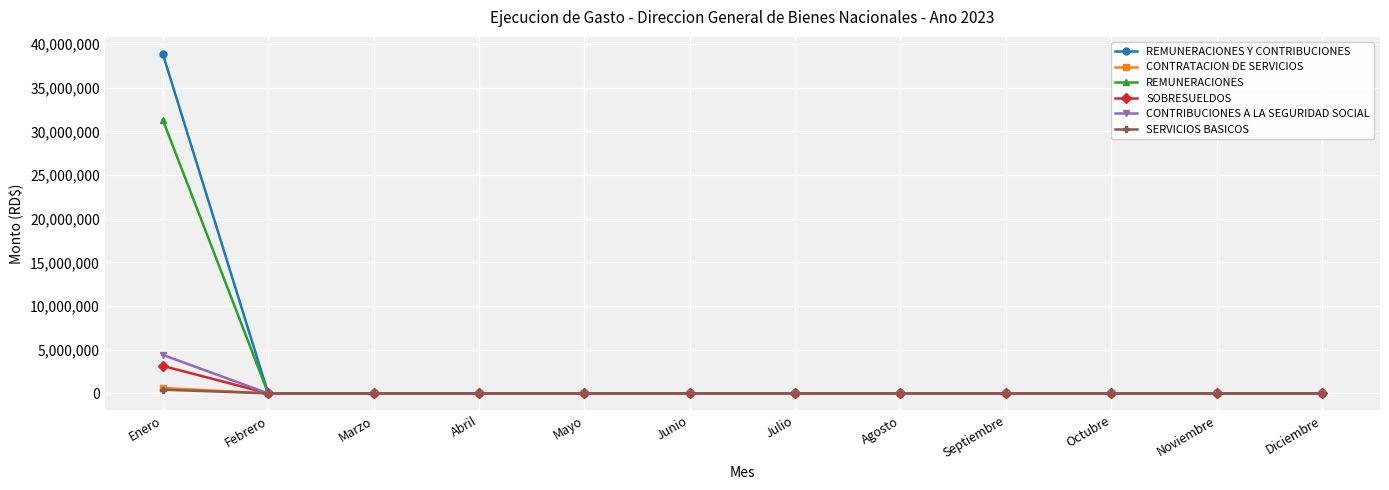

Is it true that REMUNERACIONES equals 12731082.0 at Septiembre?

False